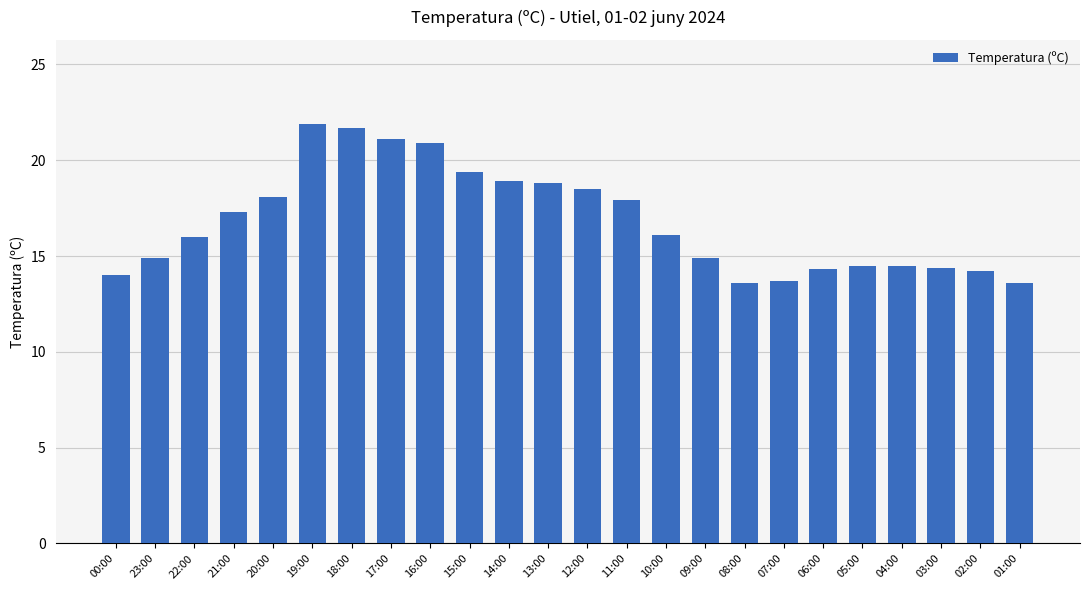

How many bars are there in total?

24